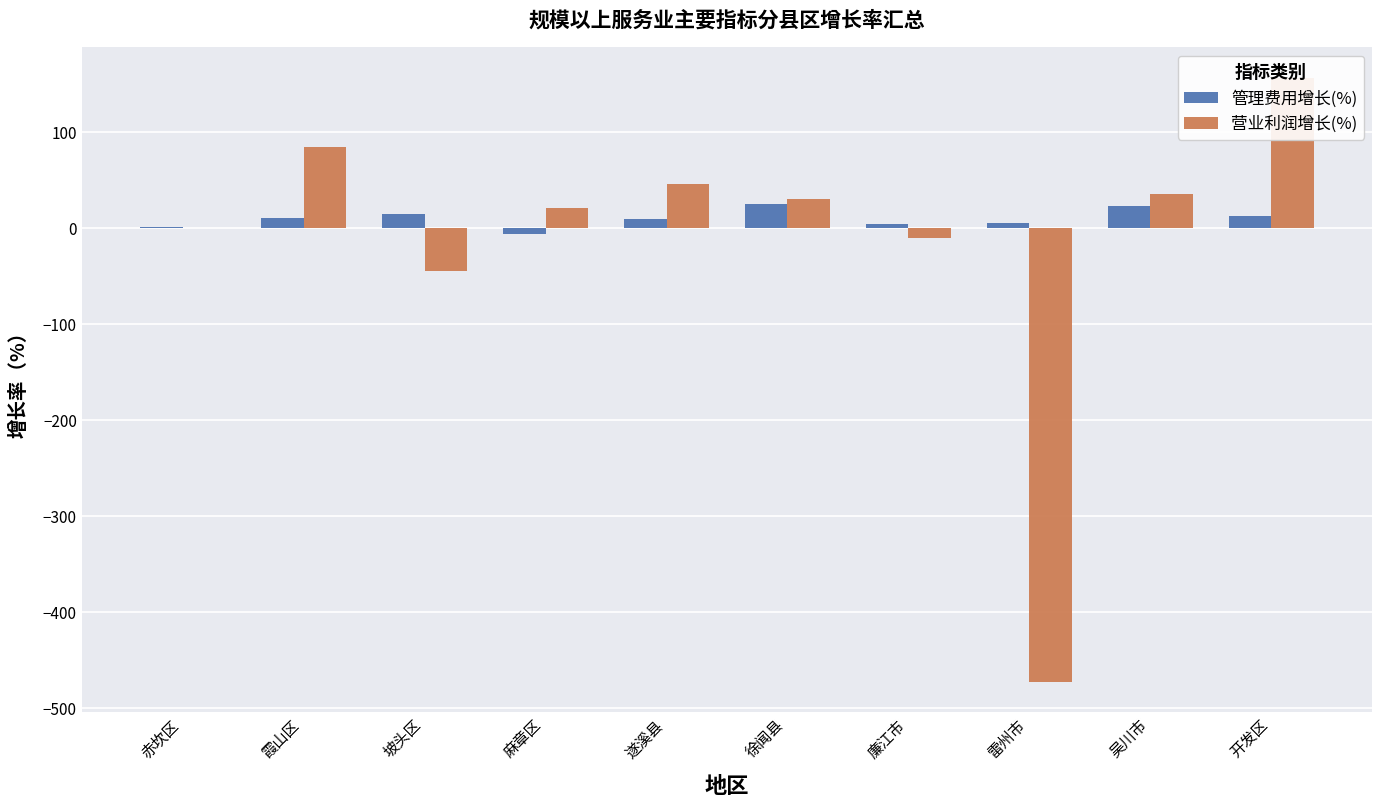

Count the number of data series in this chart.

2